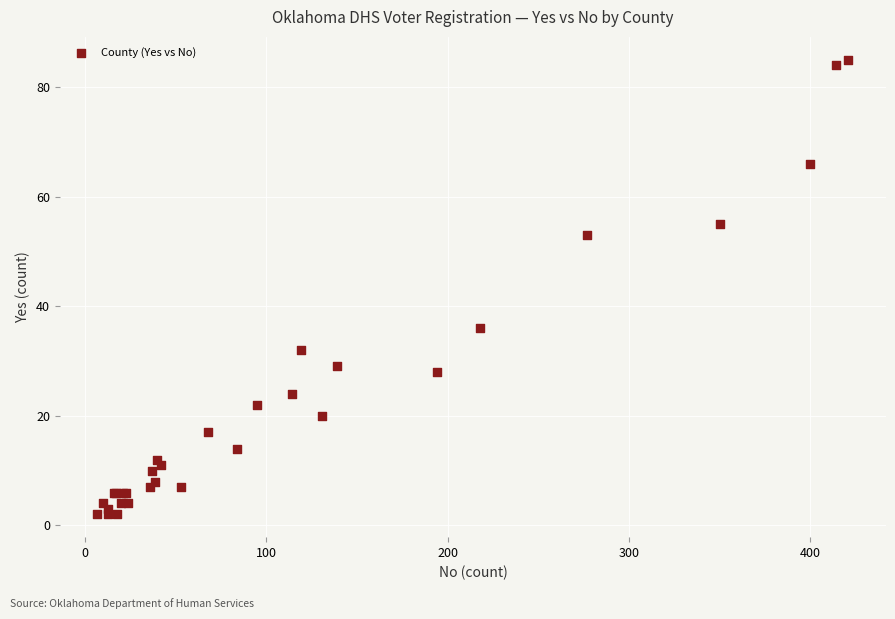

What Y value in the scatter plot is closest to 43?

36